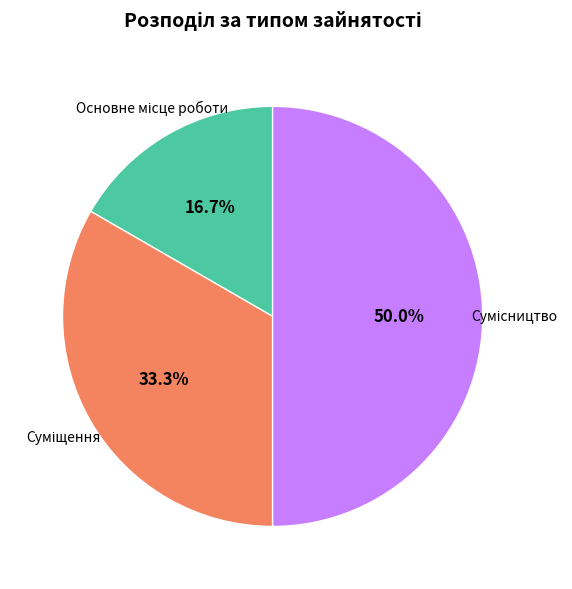

Count the number of slices in the pie.

3